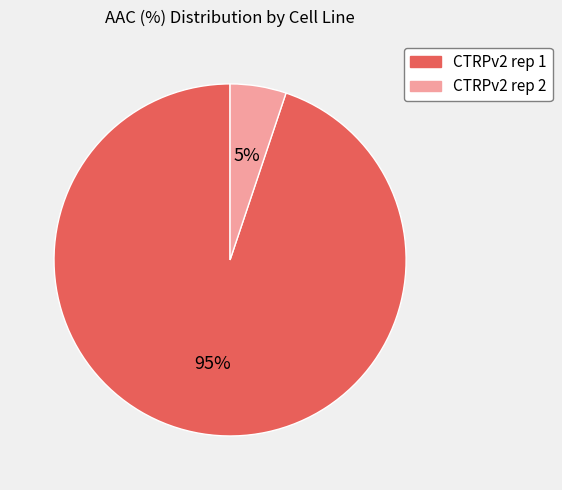

What is the ratio of the value at CTRPv2 rep 2 to the value at CTRPv2 rep 1?

0.1